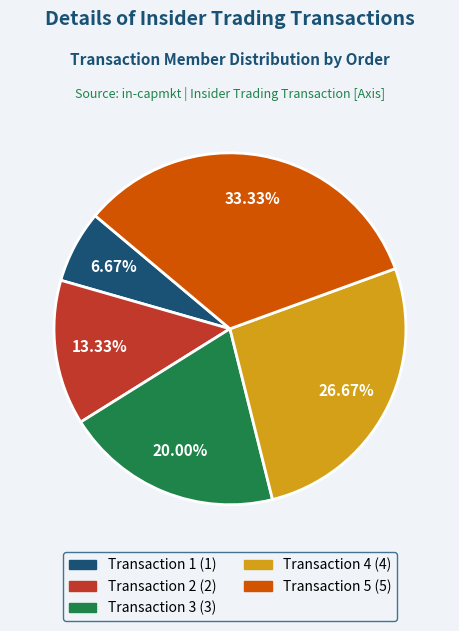

Count the number of slices in the pie.

5